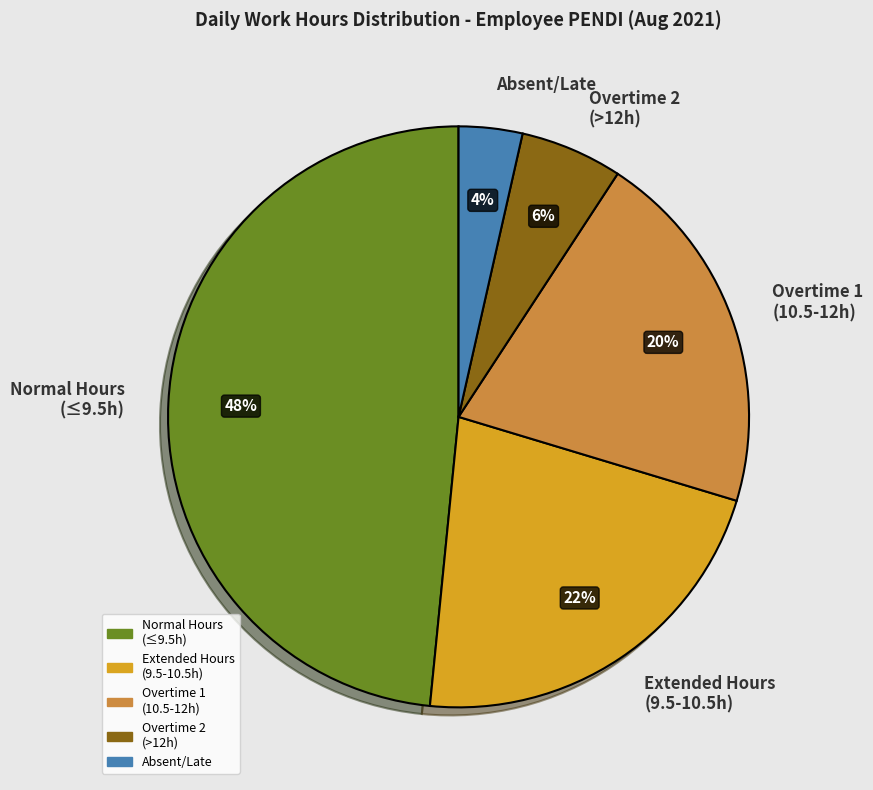

Does any single category account for the majority?

No